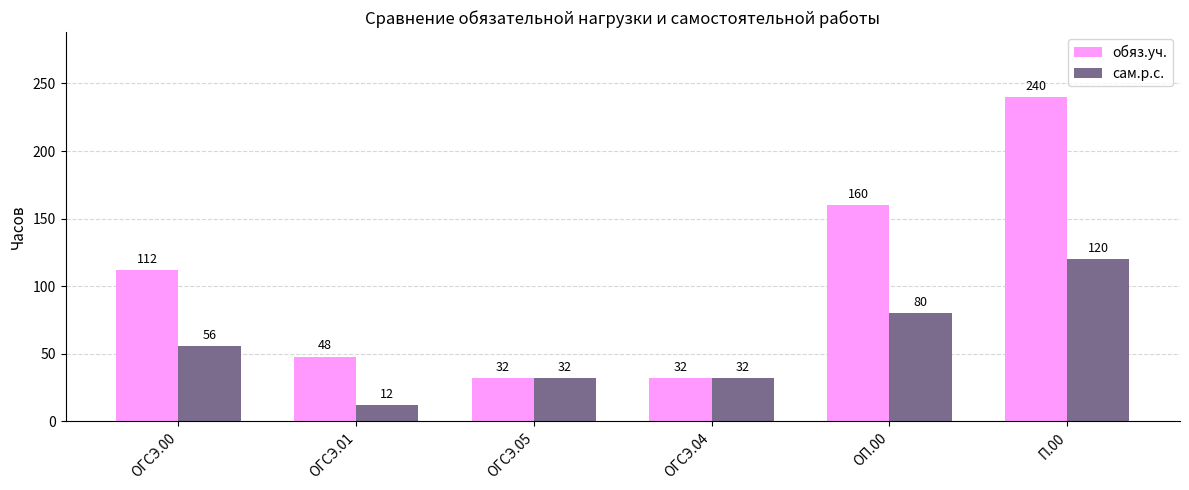

Reading left to right, transcribe all the data shown in this chart.

обяз.уч.: ОГСЭ.00=112	ОГСЭ.01=48	ОГСЭ.05=32	ОГСЭ.04=32	ОП.00=160	П.00=240
сам.р.с.: ОГСЭ.00=56	ОГСЭ.01=12	ОГСЭ.05=32	ОГСЭ.04=32	ОП.00=80	П.00=120